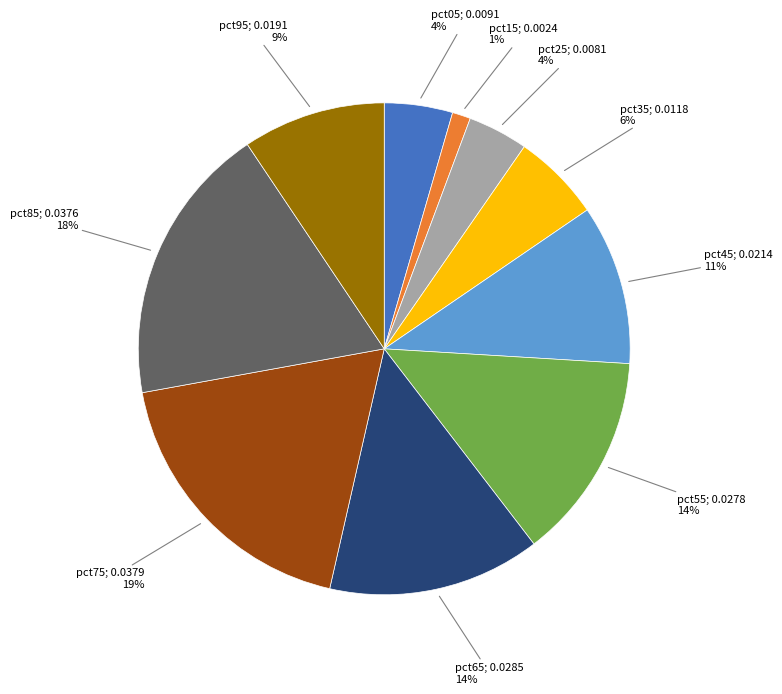

Is there a majority slice in this chart?

No